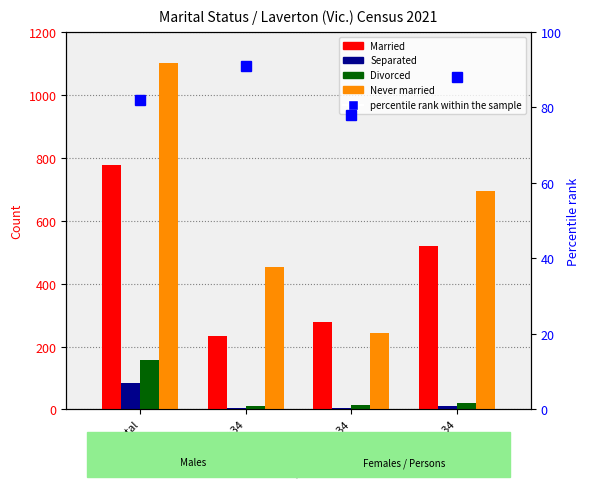

Reading left to right, extract all data points from this chart.

Married: 777	233	278	519
Separated: 83	6	5	11
Divorced: 156	10	13	20
Never married: 1102	452	243	693